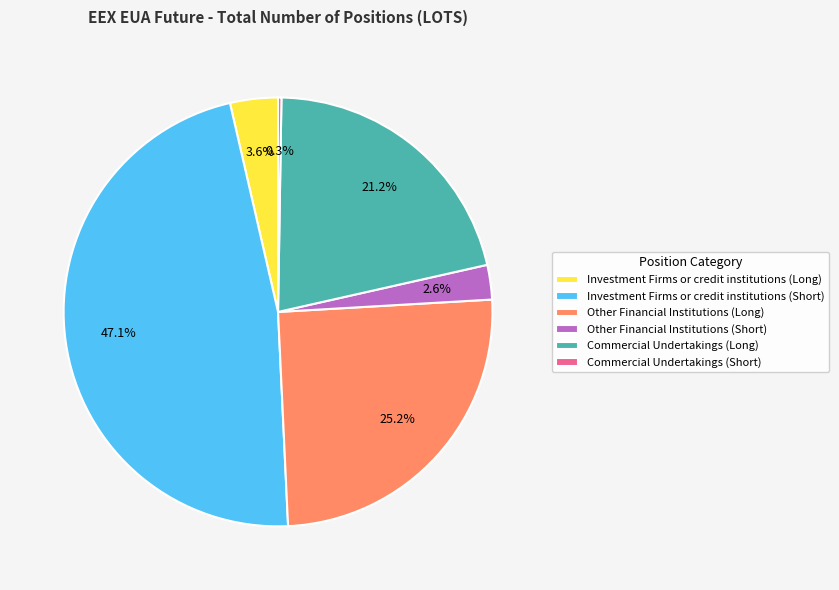

Which slice is the largest?

Investment Firms or credit institutions (Short)